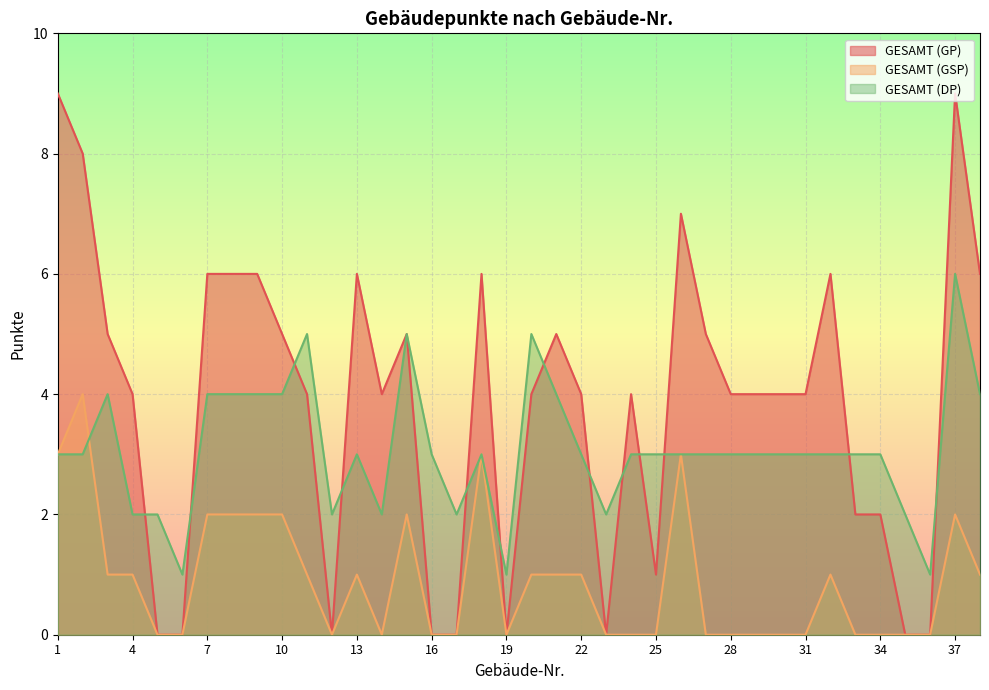

What is the sum of all GESAMT (GP) values?

145